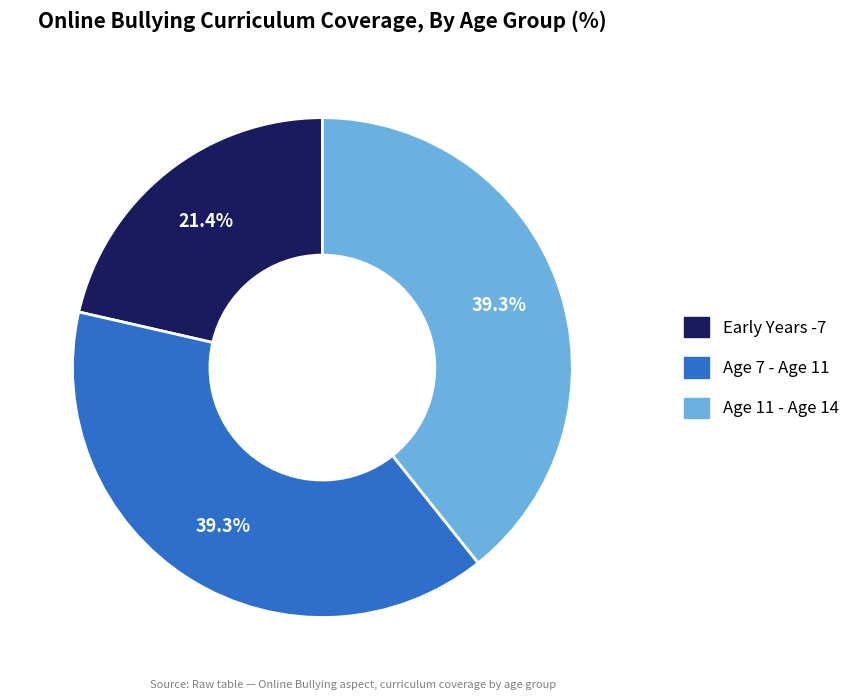

Does any single category account for the majority?

No